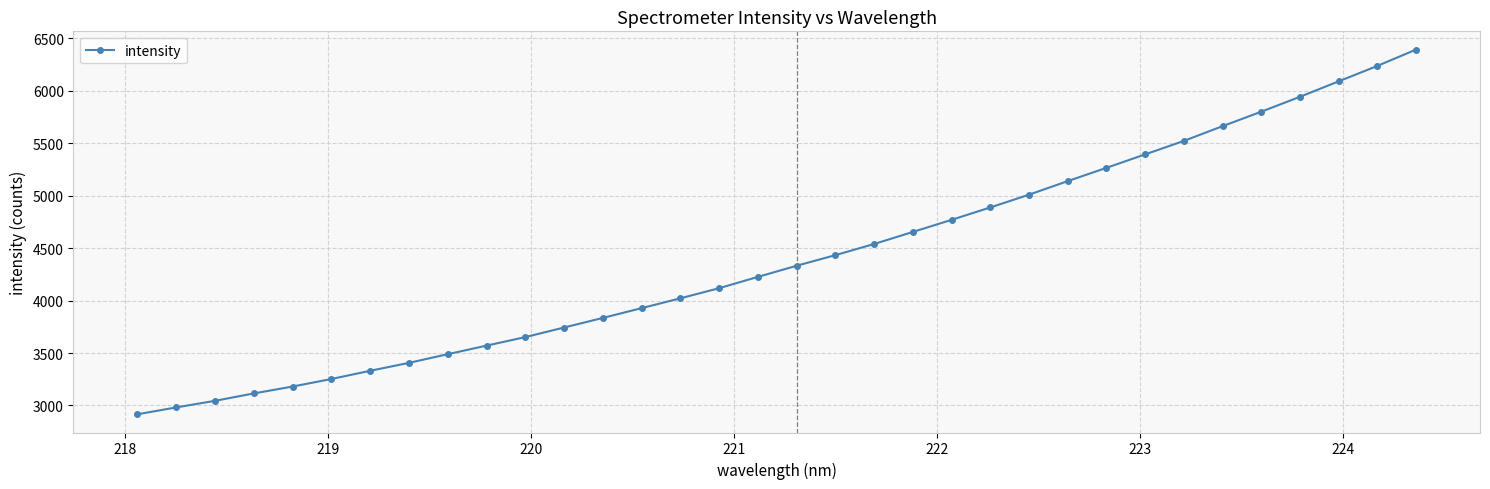

What is the value of the 5th point from the left?

3180.3